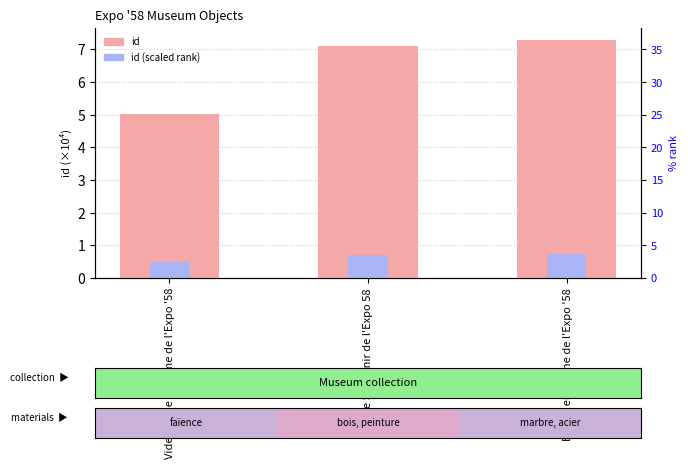

What is the label of the 3rd bar from the right?

Vide-poche réclame de l'Expo '58